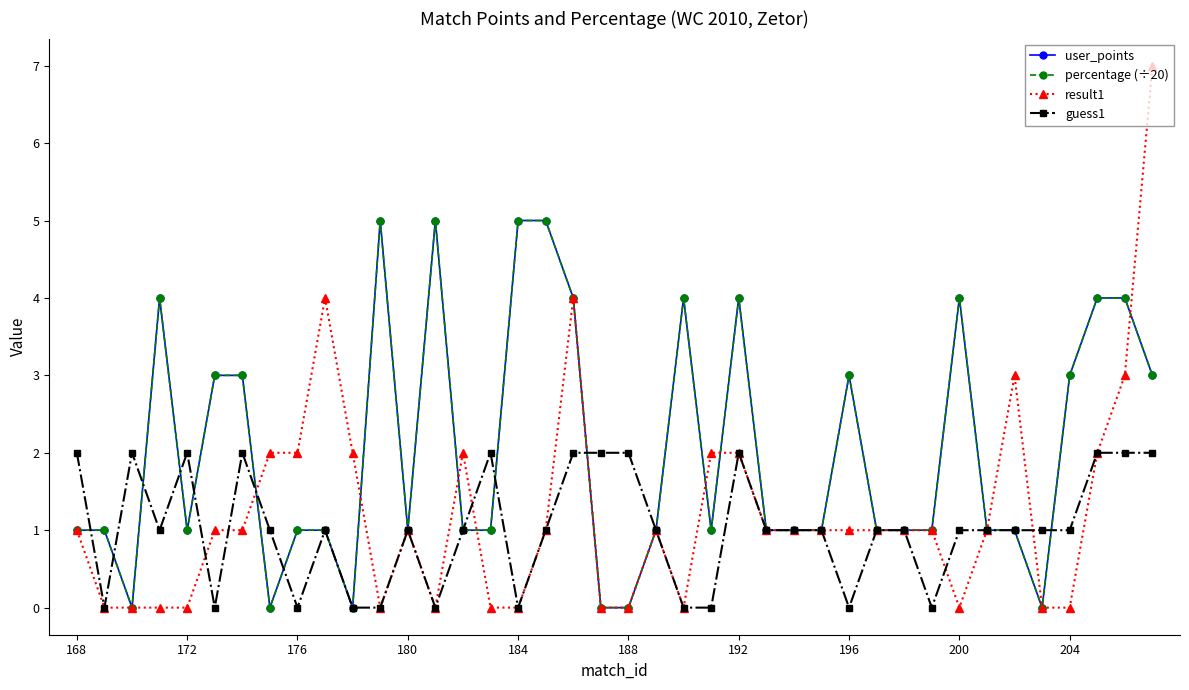

Does the chart have visible grid lines?

No